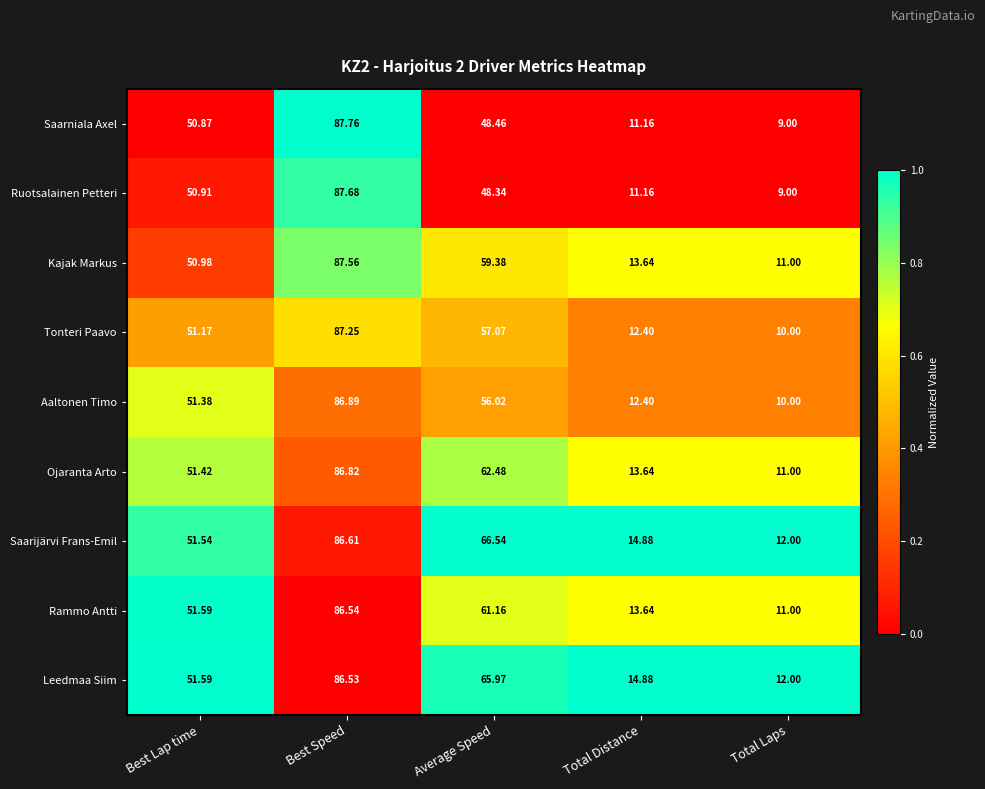

Between Best Speed and Total Distance, which series saw the biggest shift?

Saarniala Axel